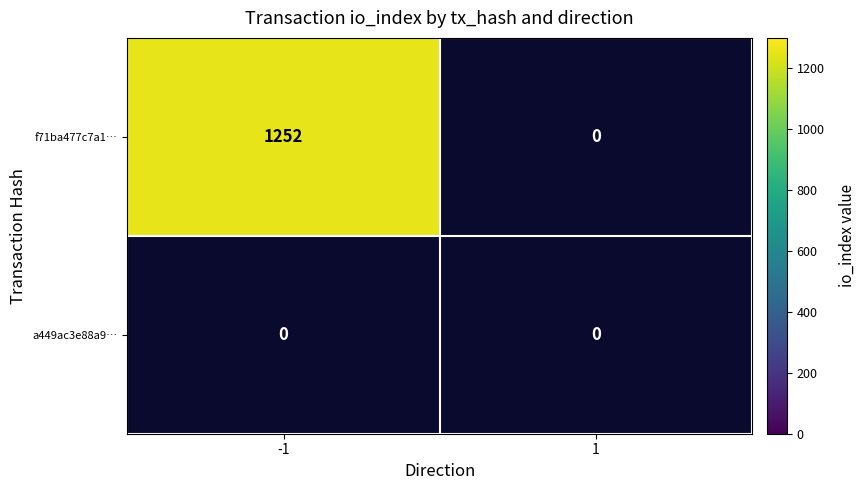

The f71ba477c7a1bd87ff024bffe8972a24f1db4ea series shows 508 at -1. True or false?

False